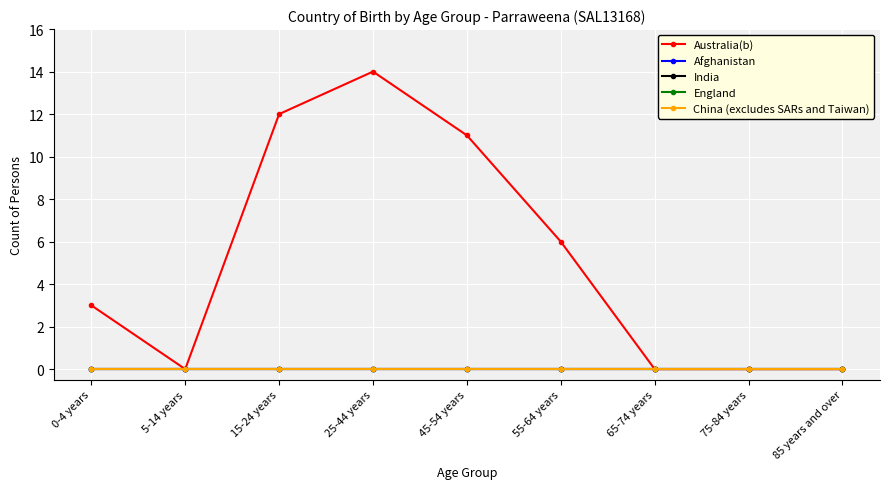

True or false: India has a value of 0 at 25-44 years.

True